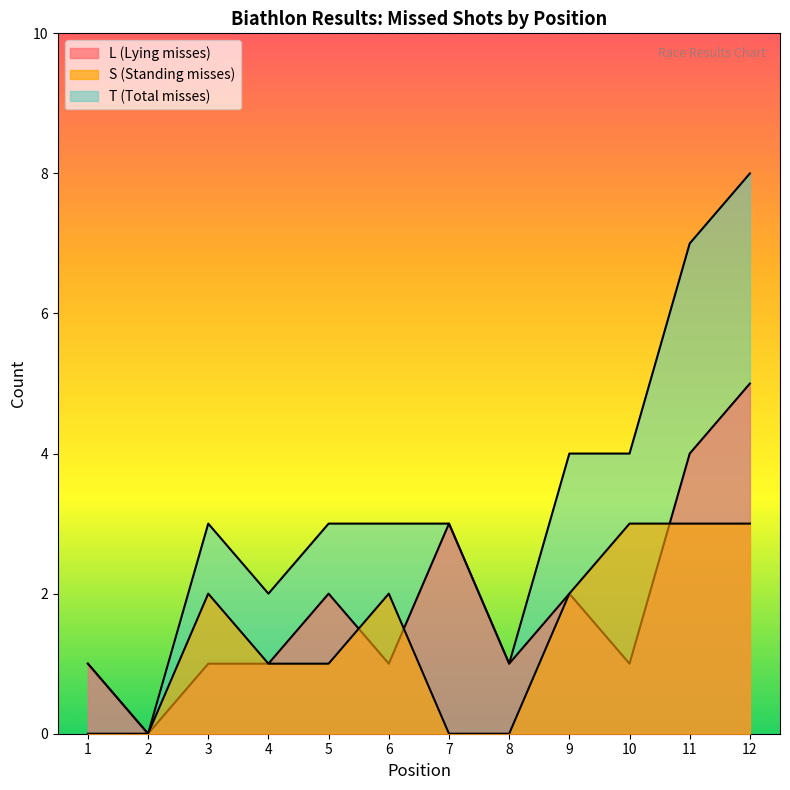

Does the chart have visible grid lines?

No